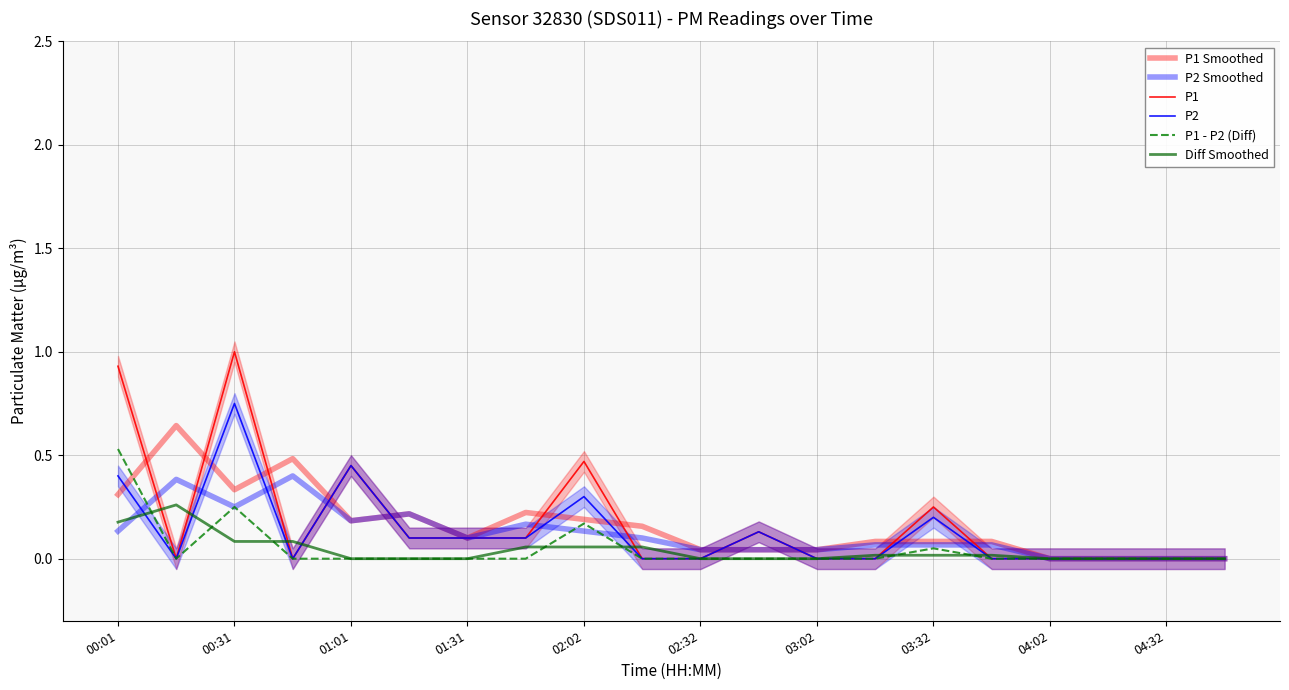

Which has a higher value, 11 or 14?

14